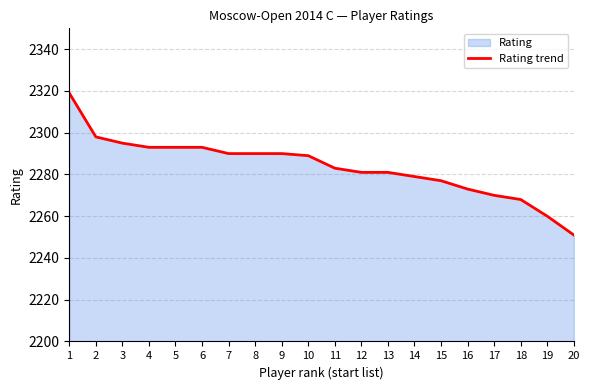

What is the value of the 4th point from the left?

2293